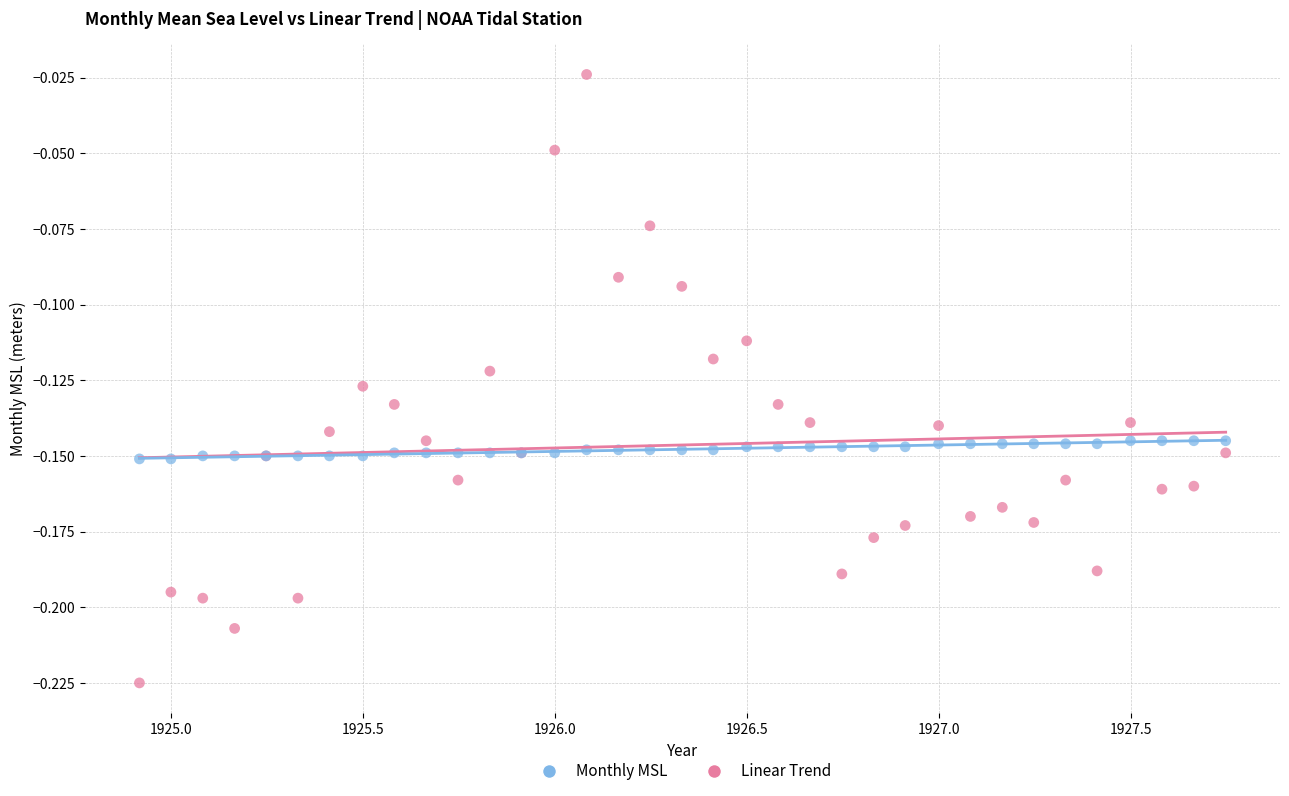

What are all the series names shown in the legend?

Monthly MSL, Linear Trend